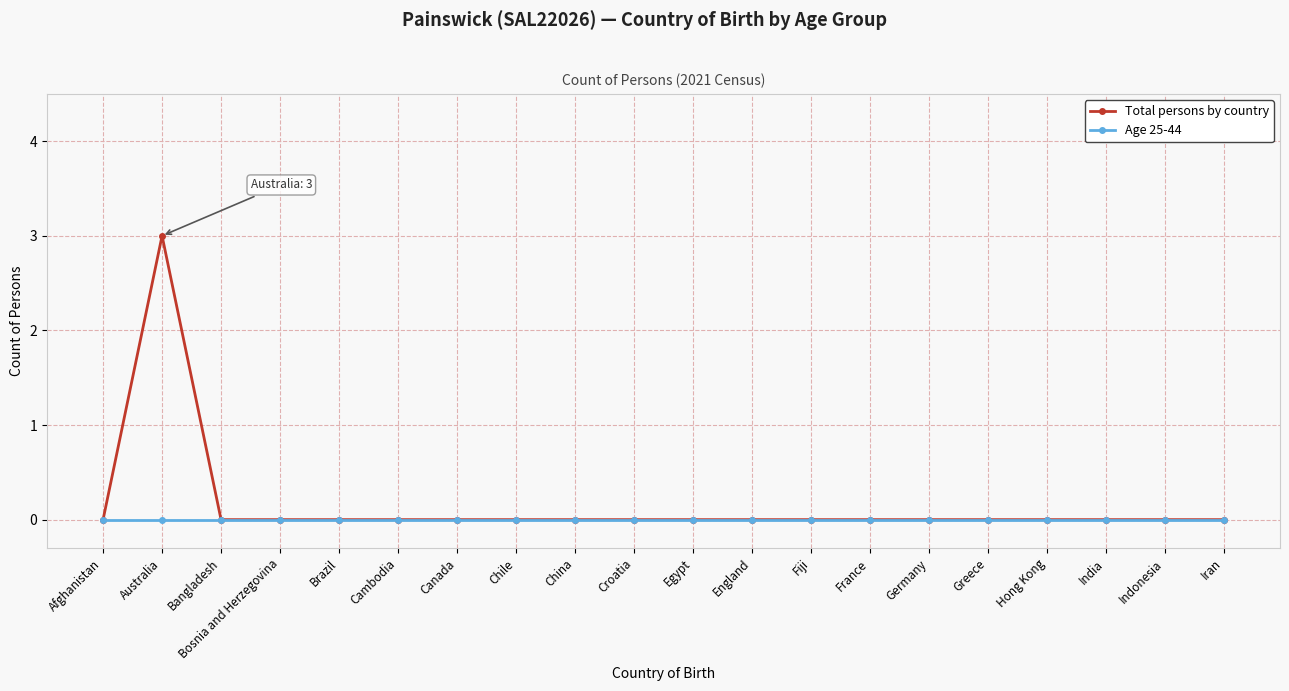

How many data points does each series have?

20